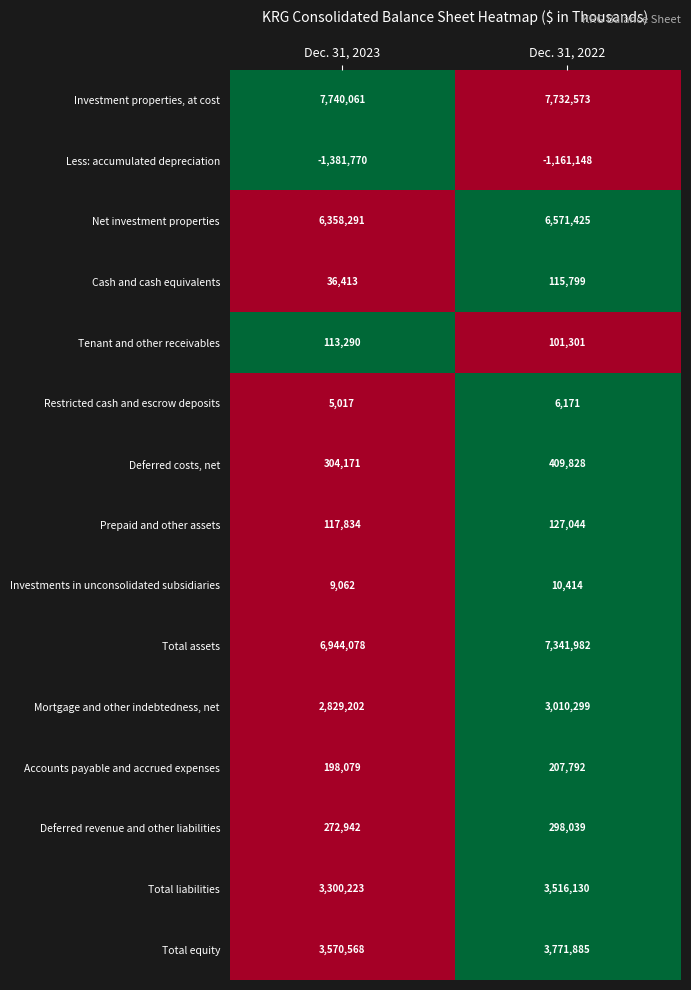

What is the difference between the Mortgage and other indebtedness, net values at Dec. 31, 2022 and Dec. 31, 2023?

181097